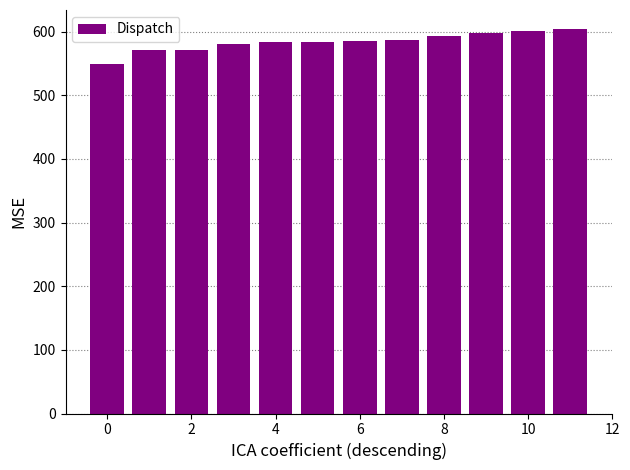

What is the maximum value shown in the chart?

603.6